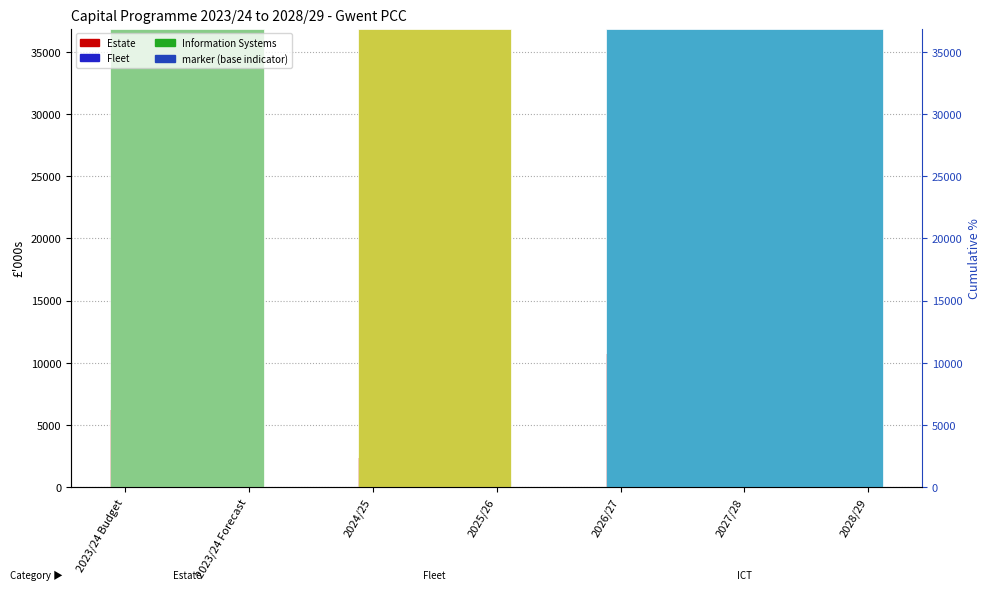

List the series in order of their peak value, highest first.

Estate, Information Systems, Fleet